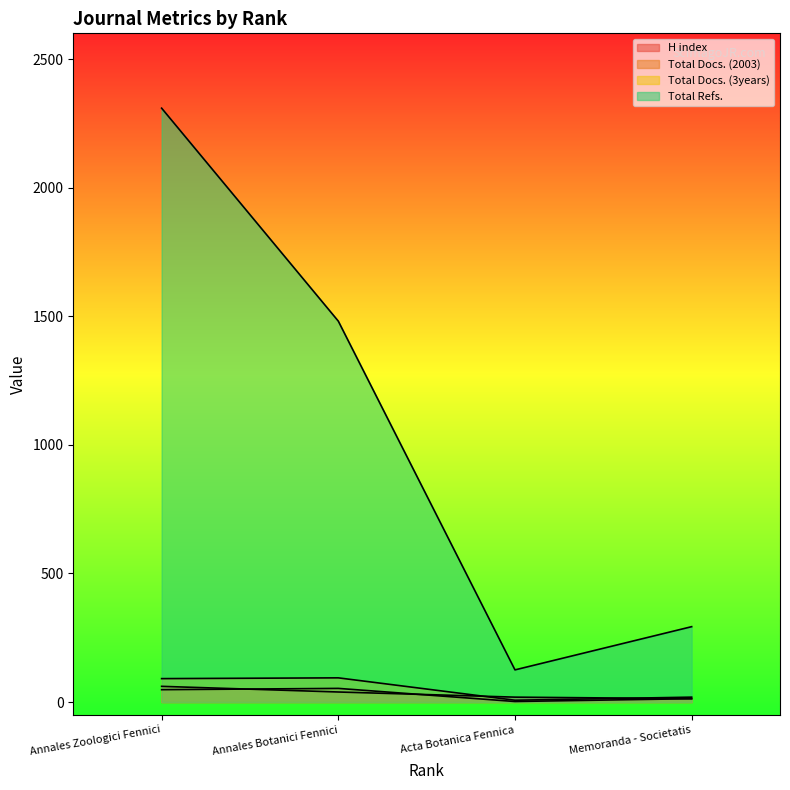

Reading left to right, what are all the values shown in this chart?

H index: Annales Zoologici Fennici=61	Annales Botanici Fennici=39	Acta Botanica Fennica=19	Memoranda - Societatis=13
Total Docs. (2003): Annales Zoologici Fennici=48	Annales Botanici Fennici=53	Acta Botanica Fennica=2	Memoranda - Societatis=13
Total Docs. (3years): Annales Zoologici Fennici=91	Annales Botanici Fennici=94	Acta Botanica Fennica=7	Memoranda - Societatis=19
Total Refs.: Annales Zoologici Fennici=2309	Annales Botanici Fennici=1481	Acta Botanica Fennica=125	Memoranda - Societatis=293